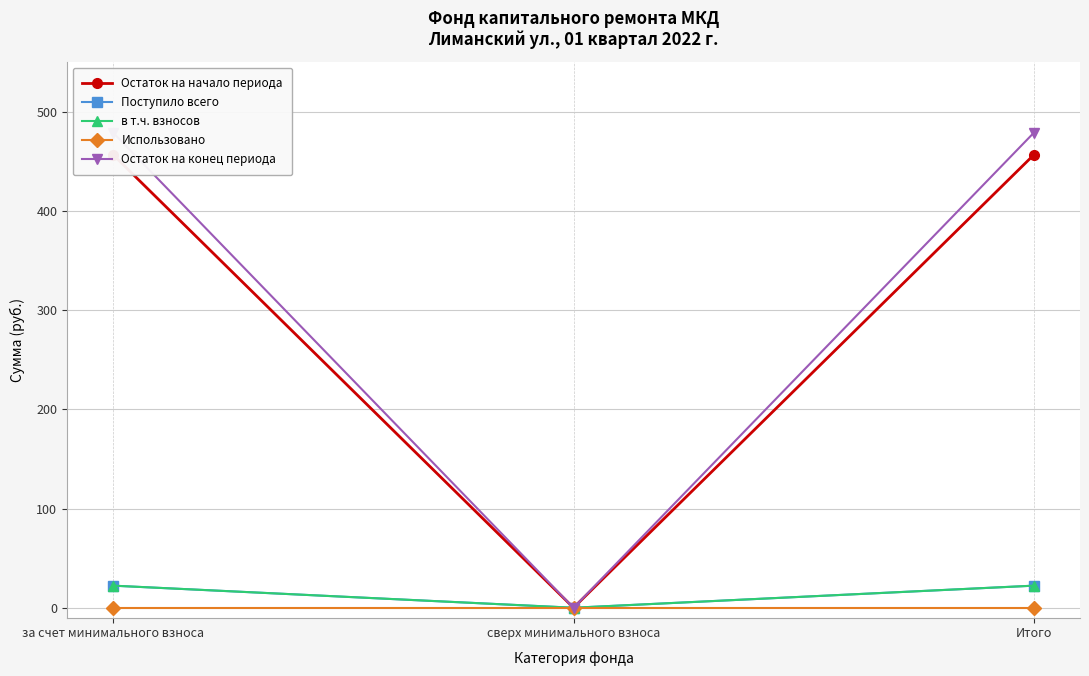

What is the spread (max minus min) of values at за счет минимального взноса?

478.9